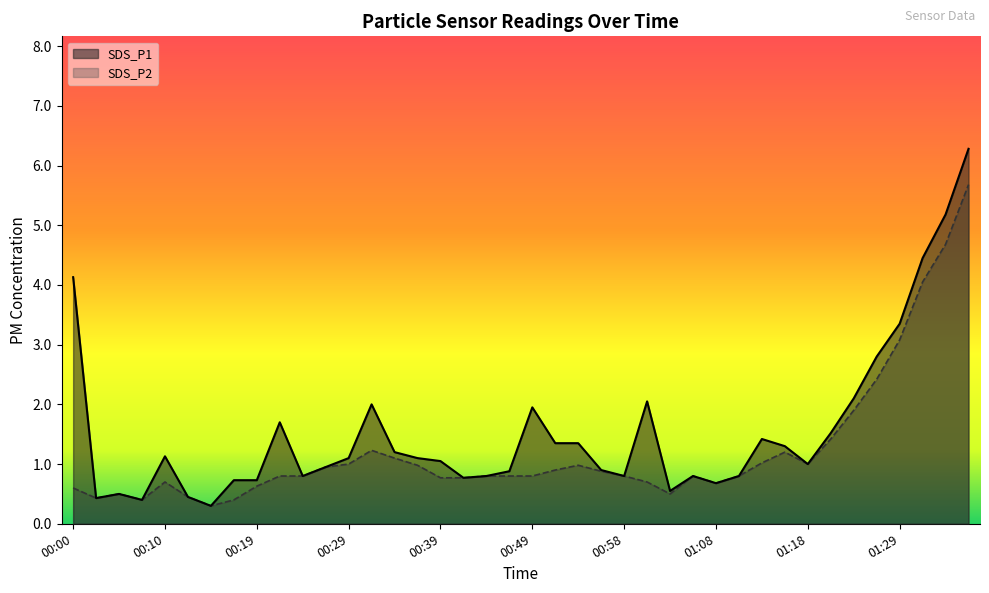

Which series has the widest spread of values?

SDS_P1